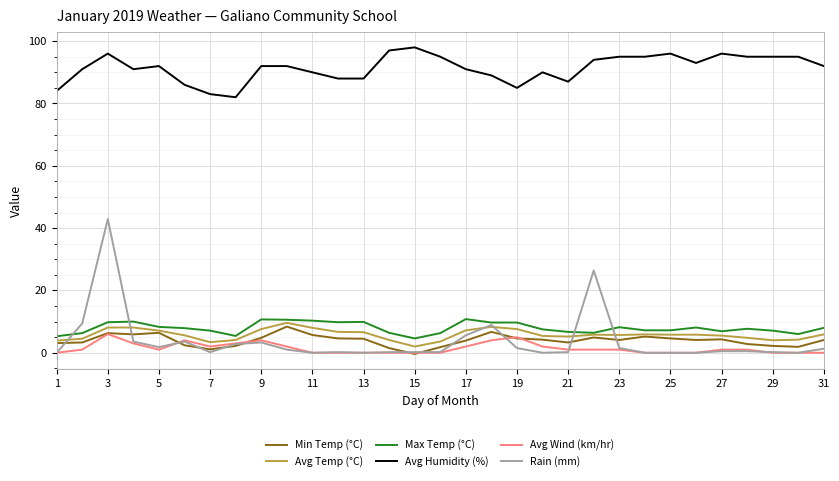

True or false: Avg Wind (km/hr) and Avg Humidity (%) intersect in this chart.

False